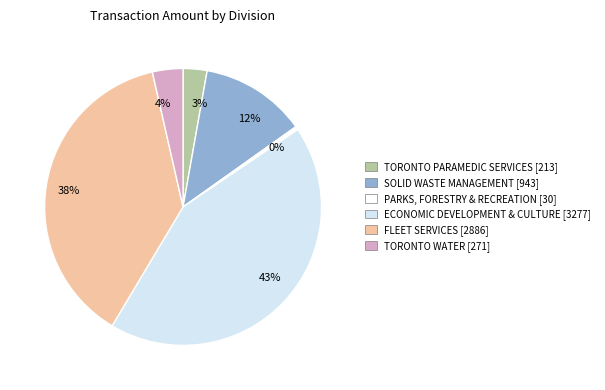

How many slices are in this pie chart?

6